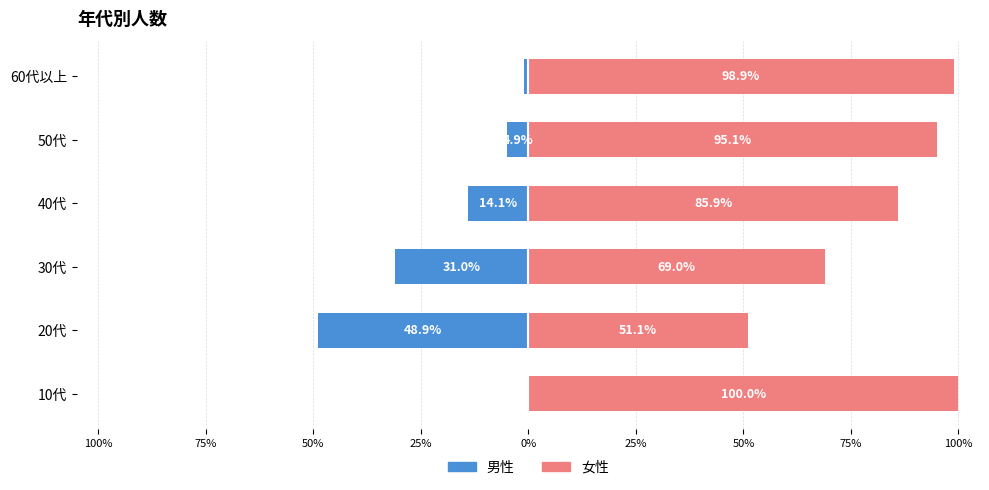

True or false: 男性 has a value of -10.3 at 30代.

False